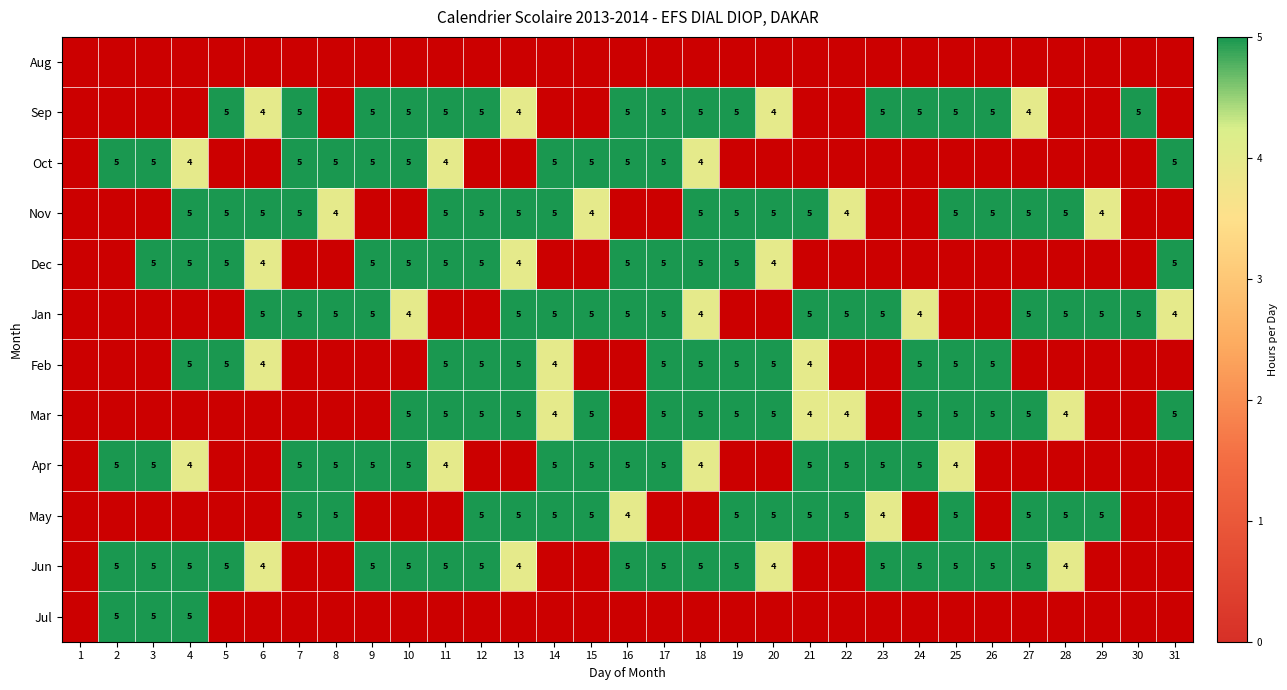

At which category does the chart reach its minimum across all series?

6